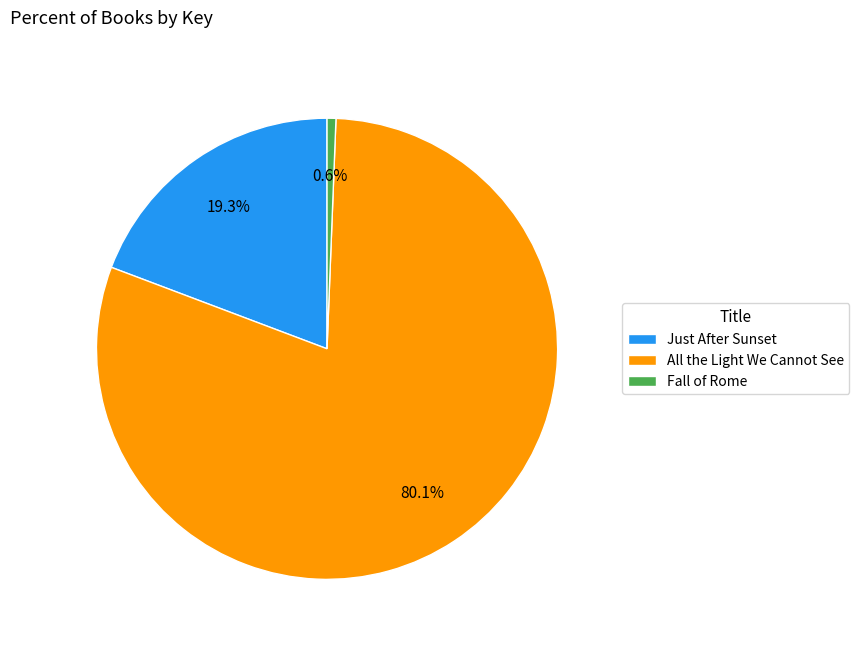

Rank the categories by value from lowest to highest.

Fall of Rome, Just After Sunset, All the Light We Cannot See